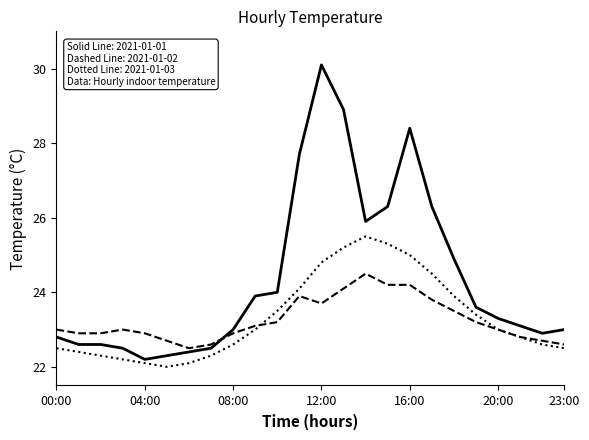

What is the smallest value displayed?

22.0